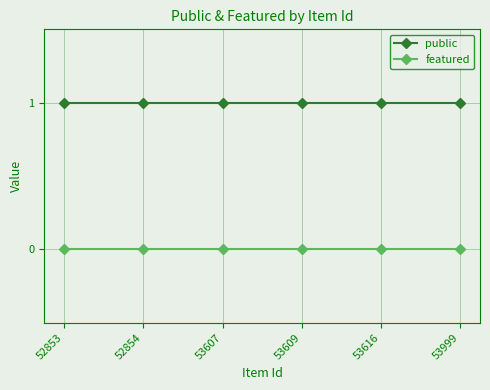

True or false: public and featured cross at least once.

False